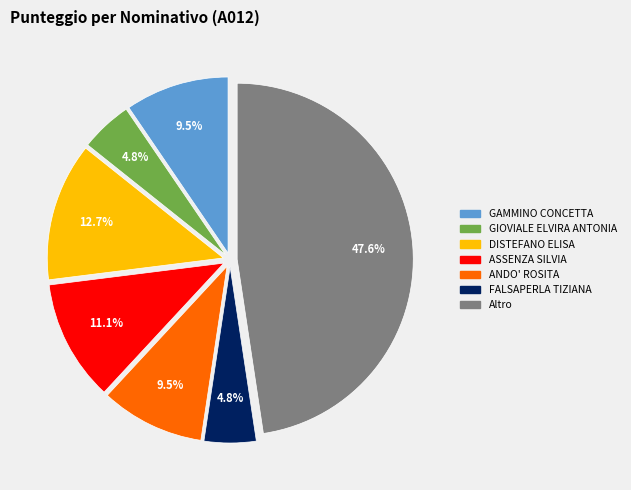

Is there a majority slice in this chart?

No